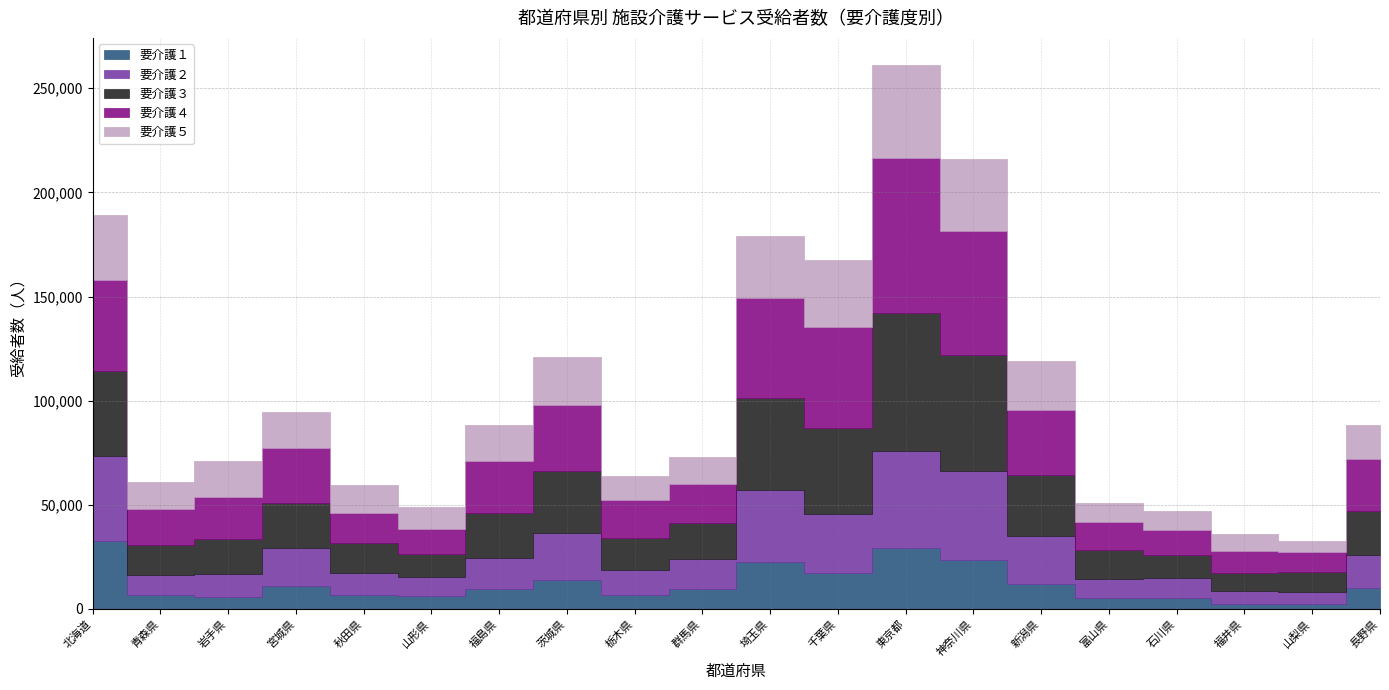

What is the total value across all series at 石川県?

46763